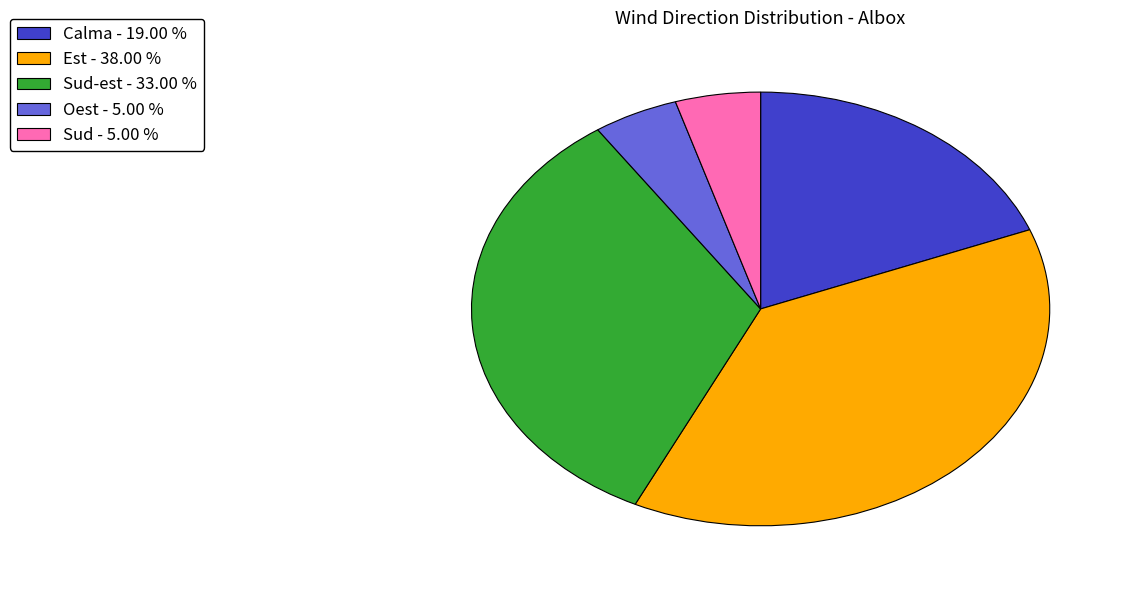

Between Calma - 19.00 % and Sud - 5.00 %, which is larger?

Calma - 19.00 %